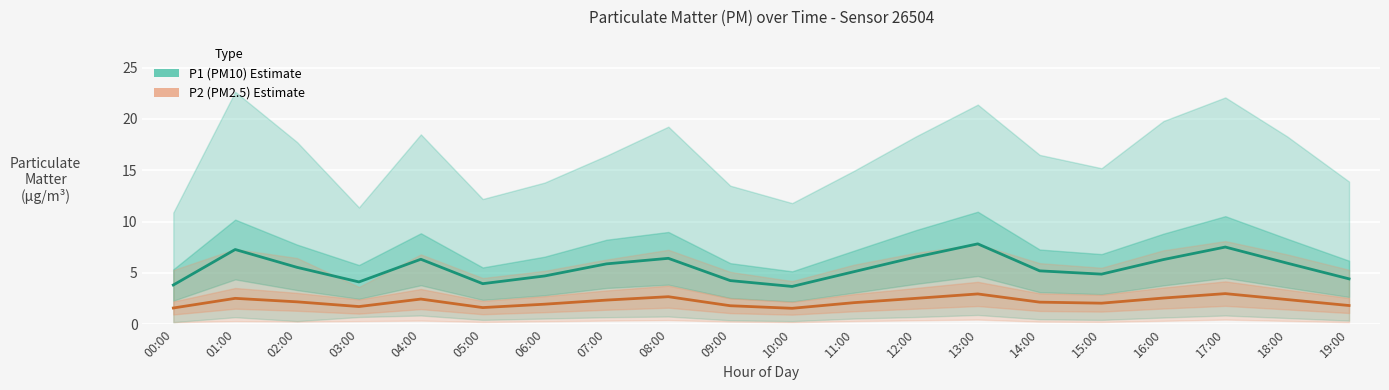

How many values in the P1 (PM10) Estimate series are below 5?

8